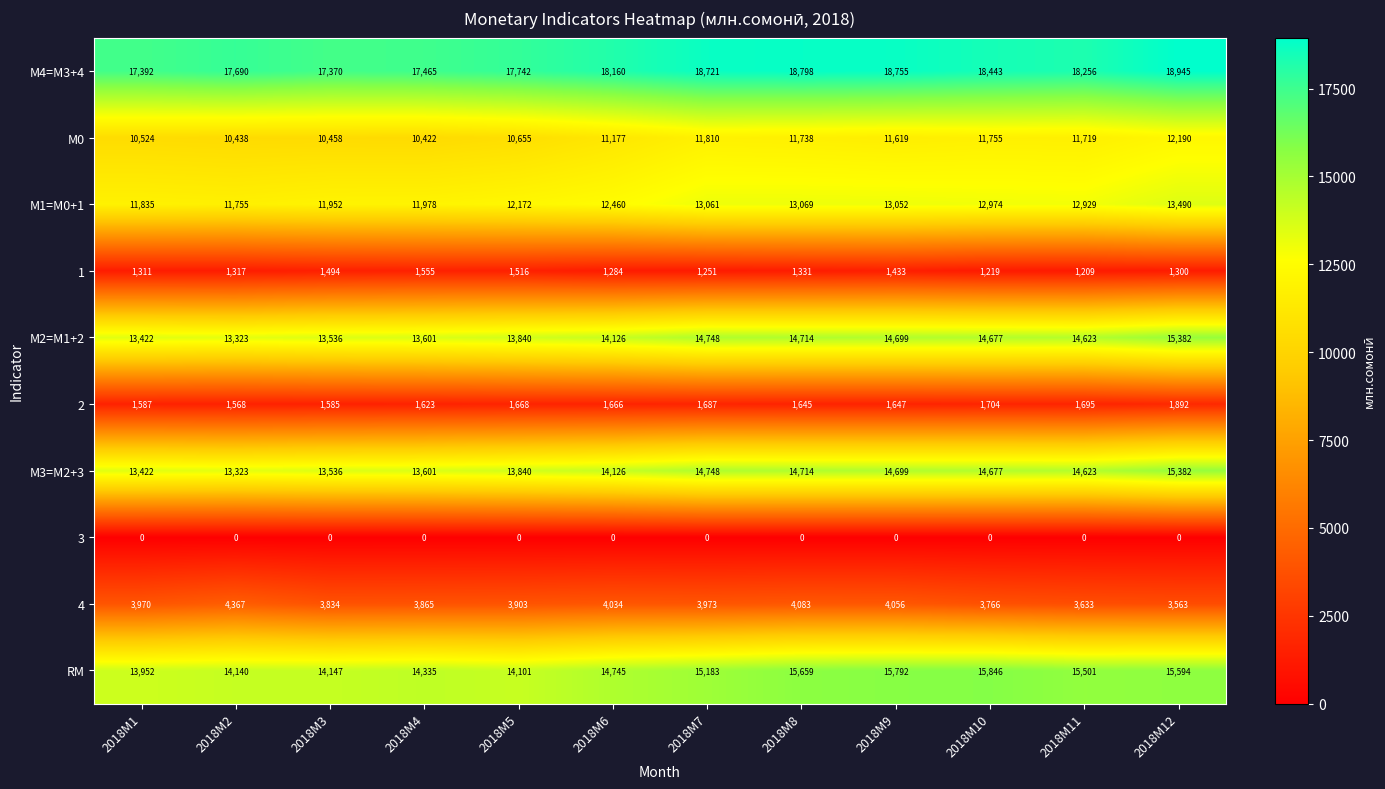

What is the maximum value shown in the chart?

18945